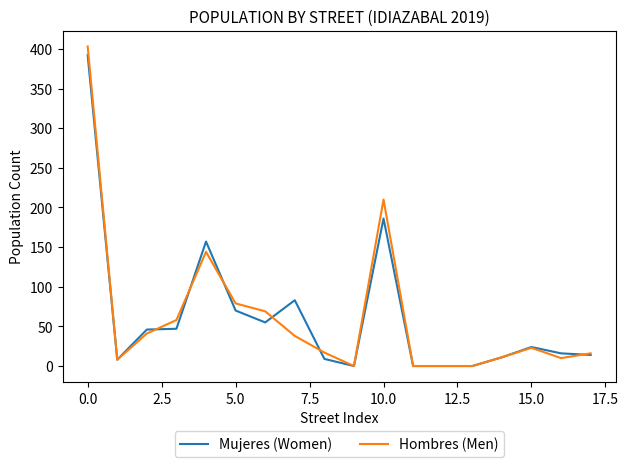

Which series has the widest spread of values?

Hombres (Men)